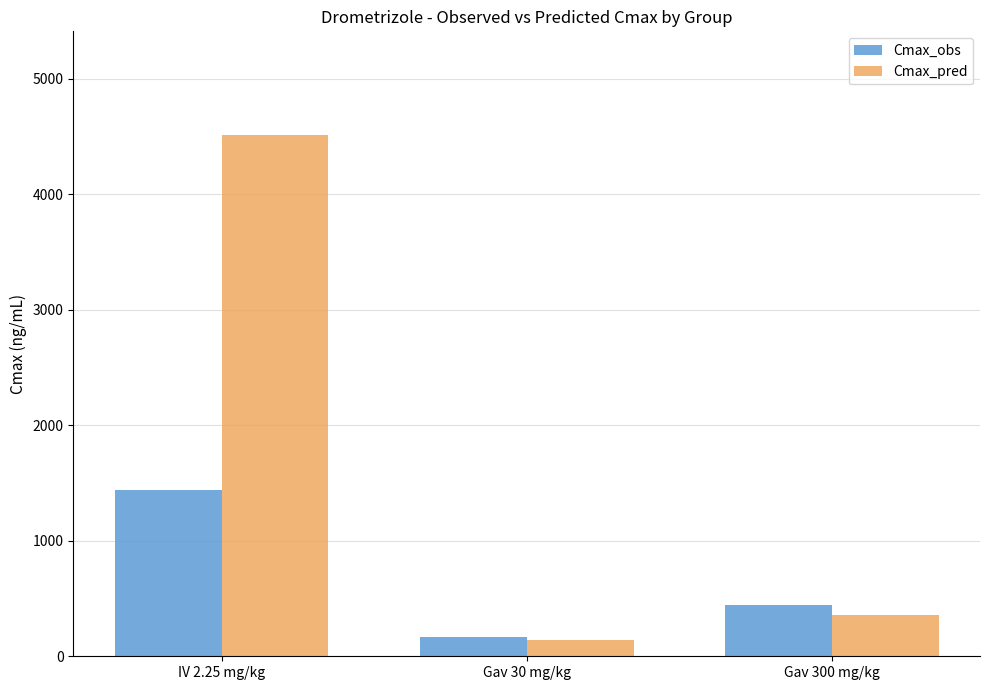

Which label corresponds to the largest value in the chart?

IV 2.25 mg/kg